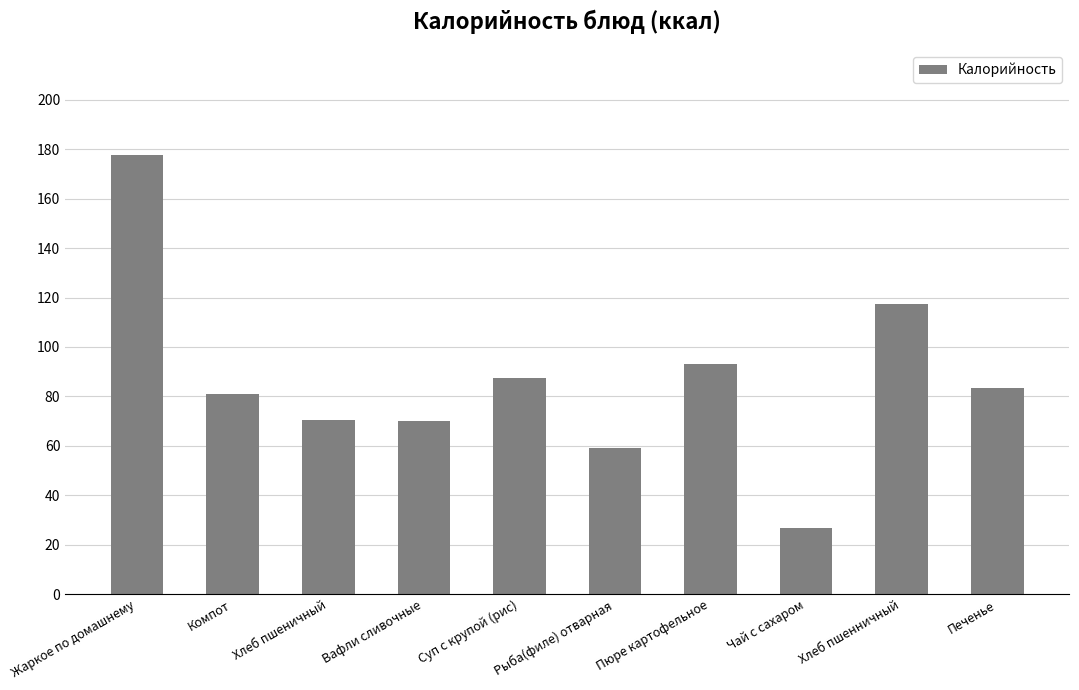

What is the average value?

86.7